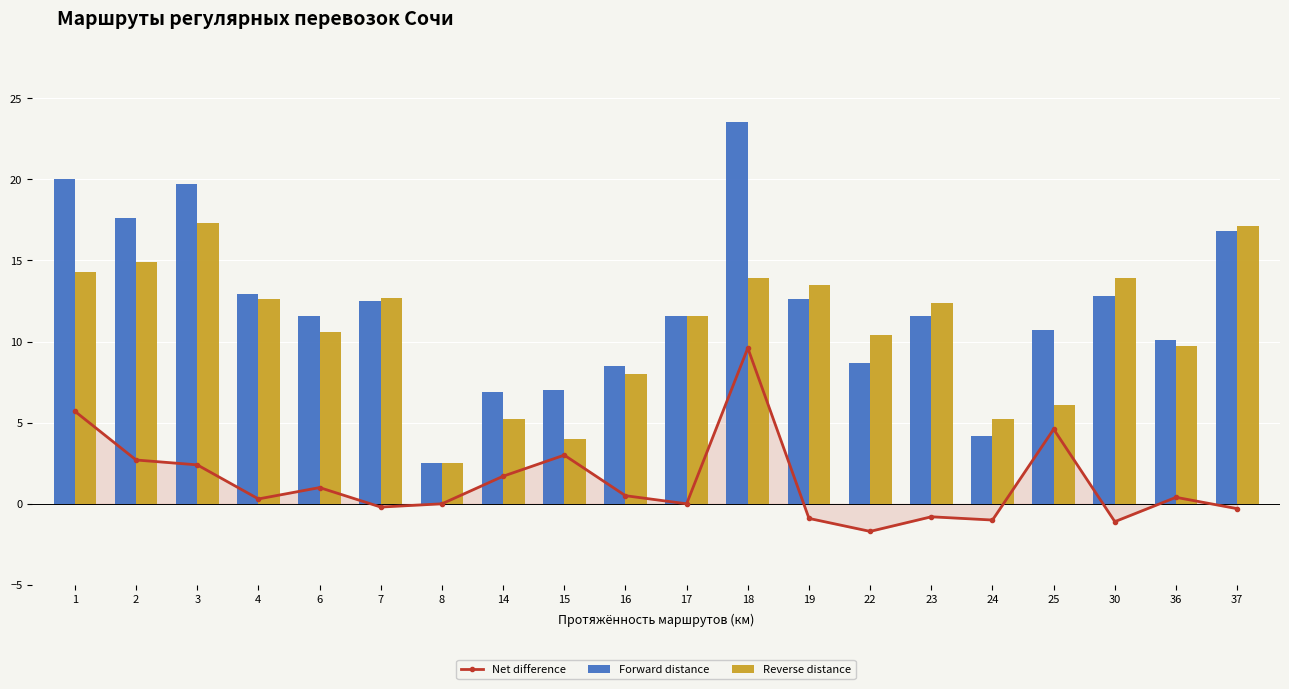

What are all the series names shown in the legend?

Net difference, Forward distance, Reverse distance